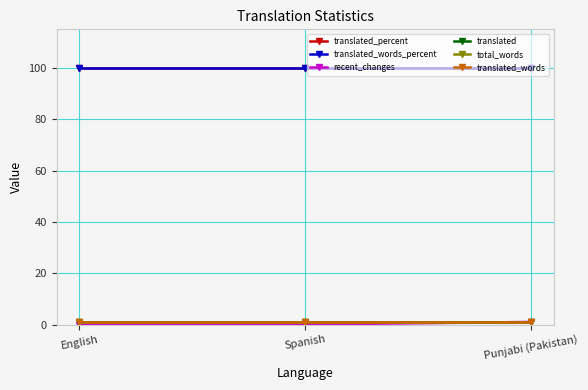

Reading right to left, extract all data points from this chart.

translated_percent: 100	100	100
translated_words_percent: 100	100	100
recent_changes: 1	0	0
translated: 1	1	1
total_words: 1	1	1
translated_words: 1	1	1